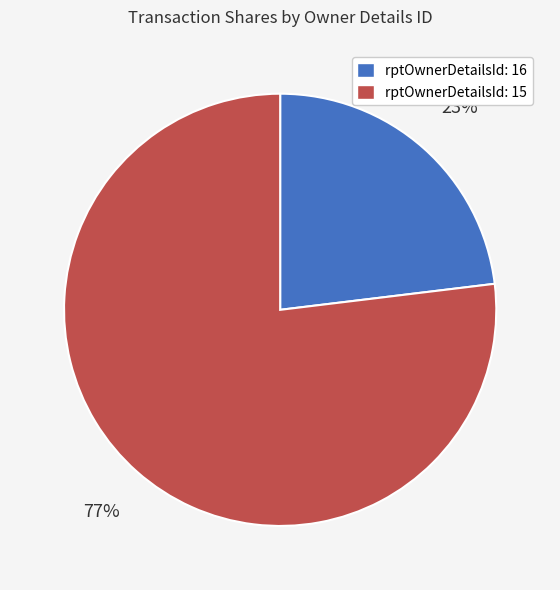

To the nearest percent, what is the difference between the largest and smallest slice percentages?

54%